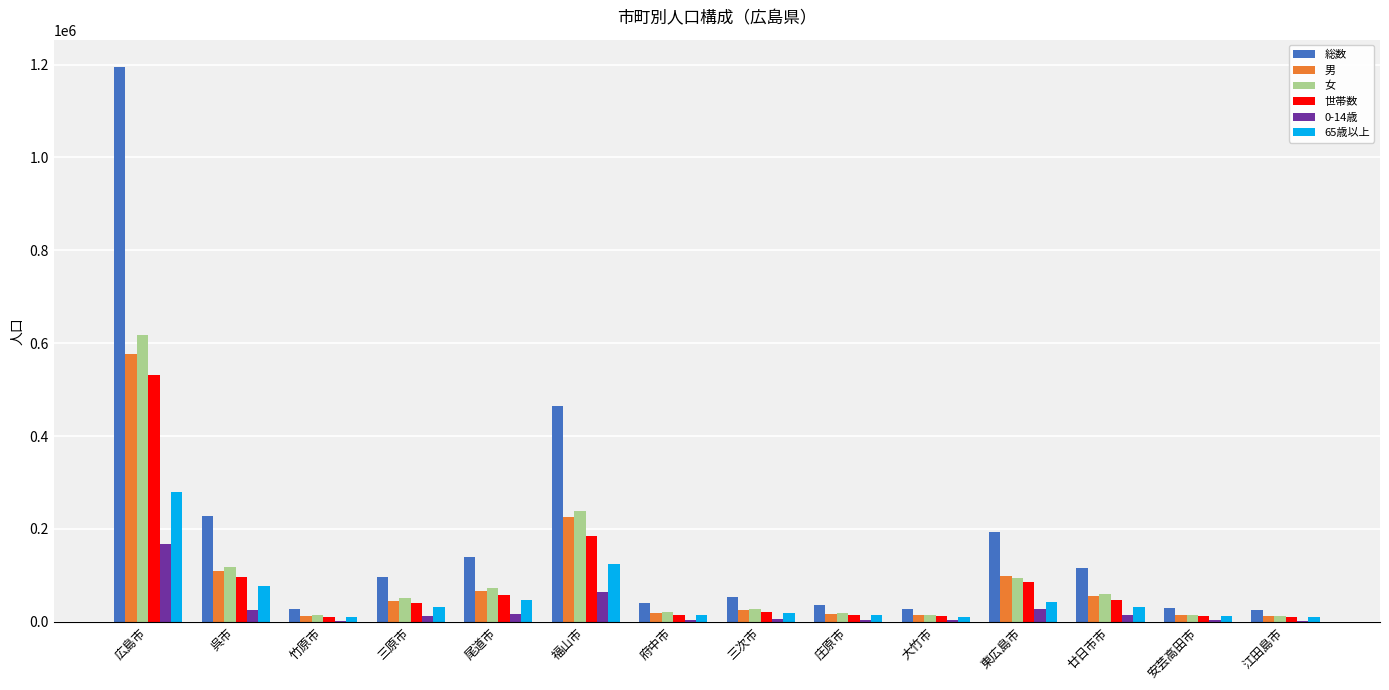

Are the bars horizontal?

No